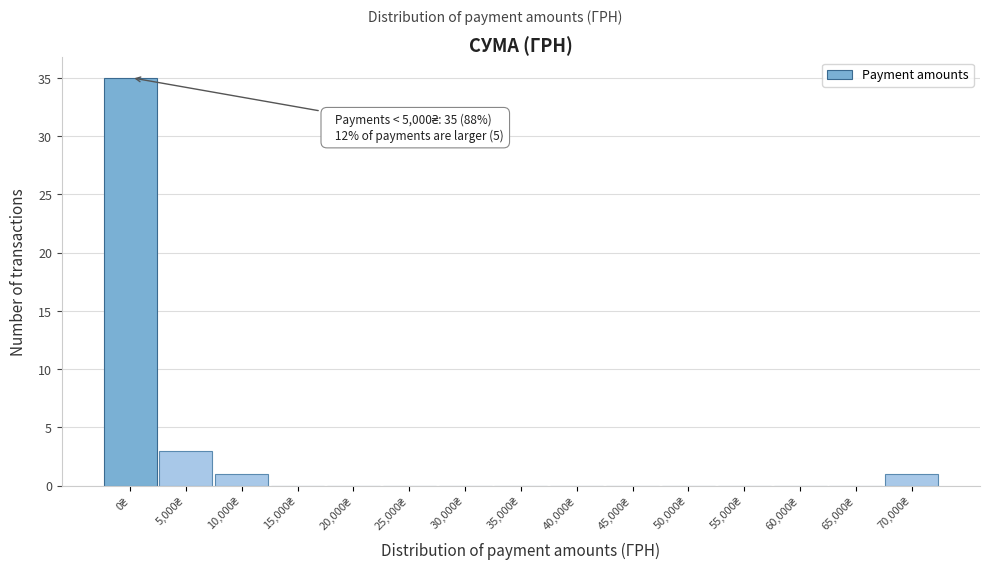

What is the greatest value displayed?

35